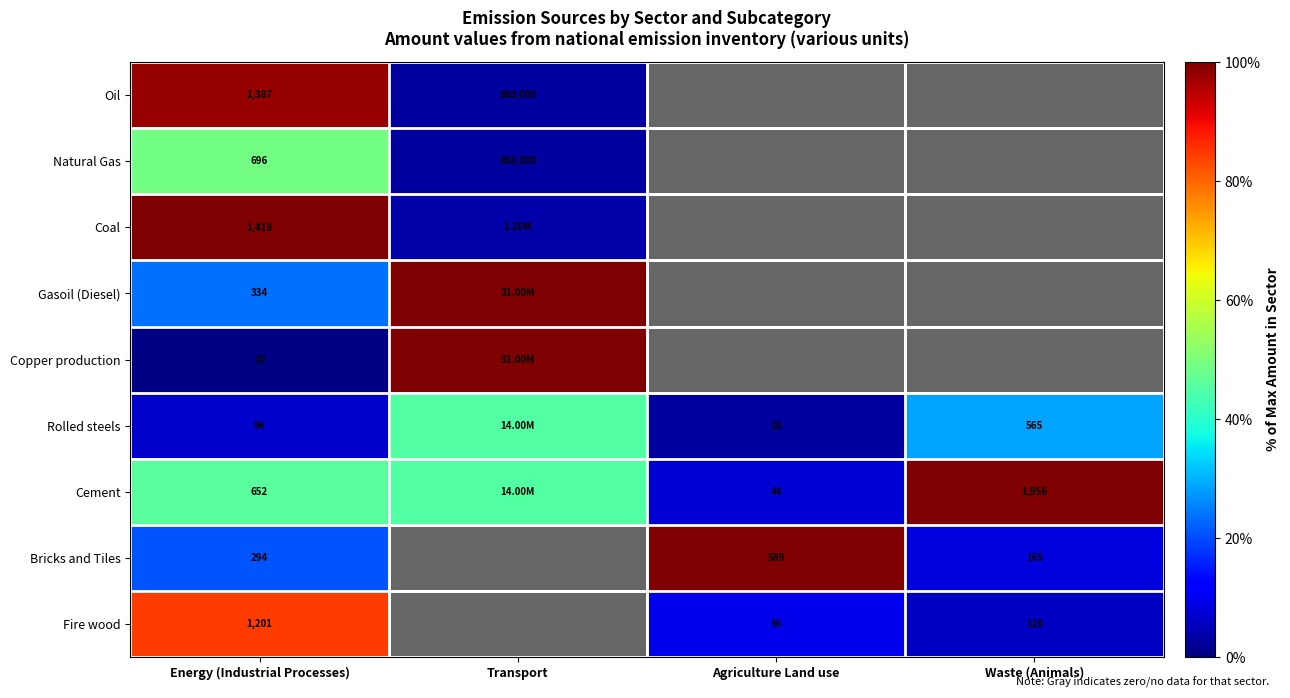

Rank the series at Energy (Industrial Processes) from lowest to highest value.

Copper production, Rolled steels, Bricks and Tiles, Gasoil (Diesel), Cement, Natural Gas, Fire wood, Oil, Coal